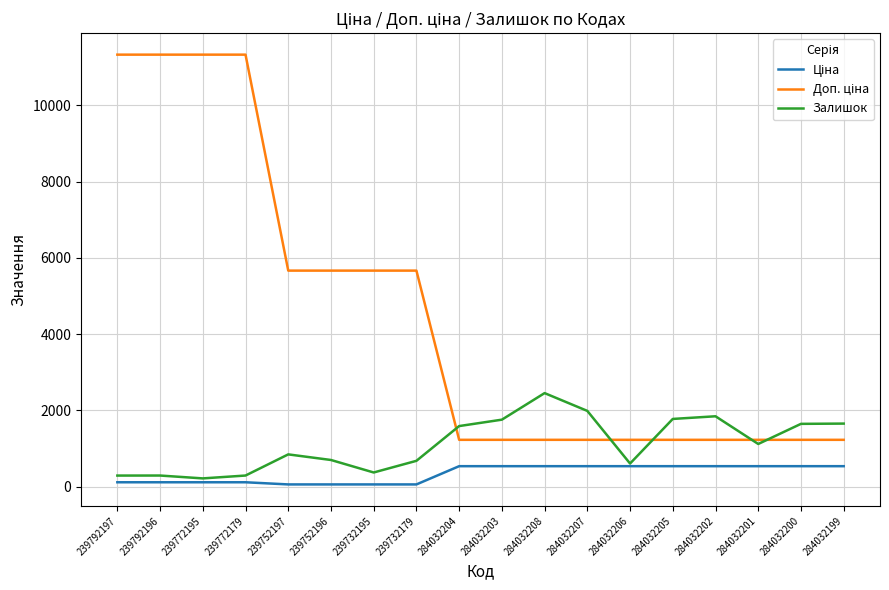

What is the greatest value displayed?

11334.0